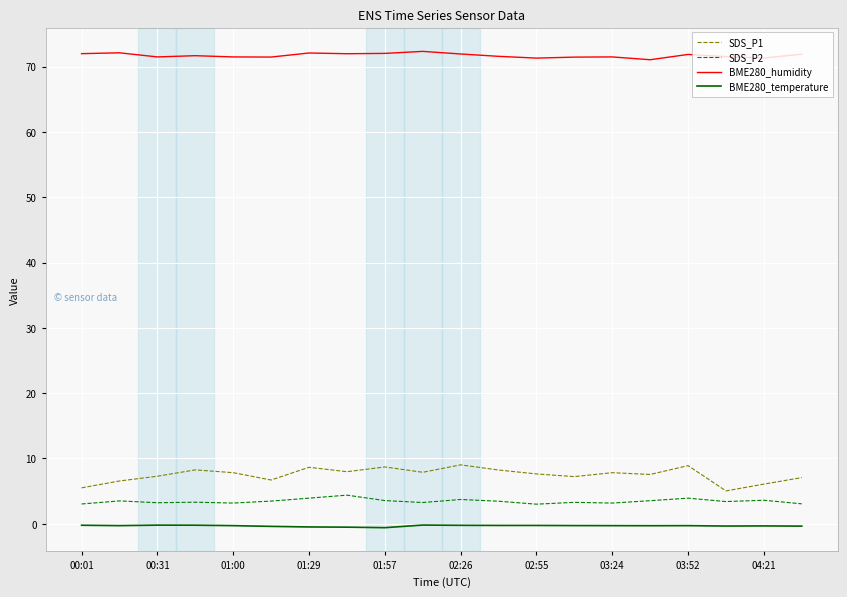

Which series has the largest range (max minus min)?

SDS_P1